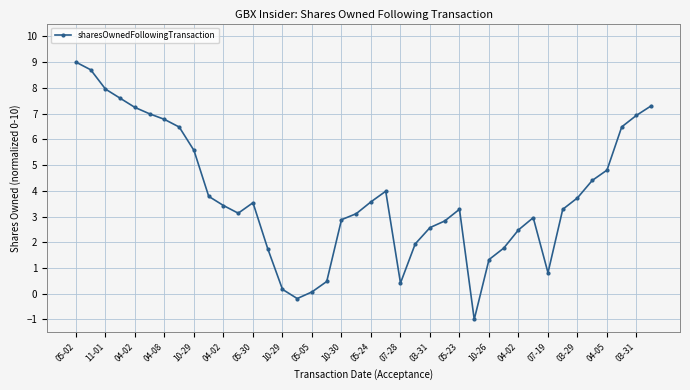

How many negative values are there?

2